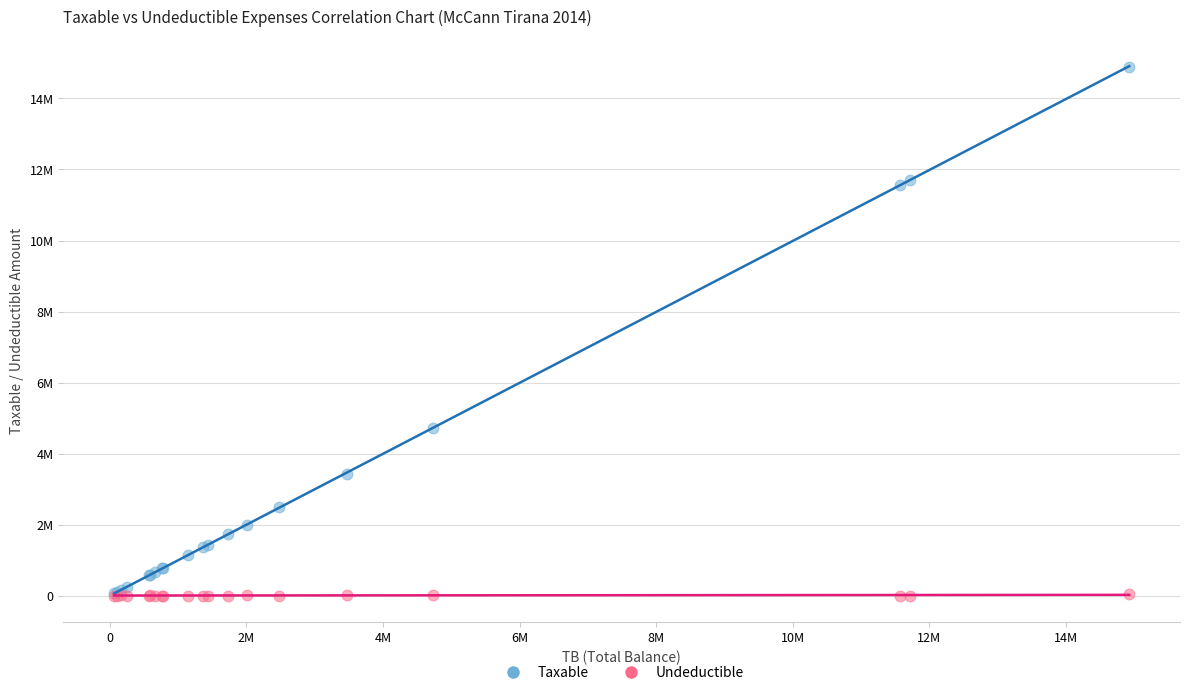

What are all the series names shown in the legend?

Taxable, Undeductible